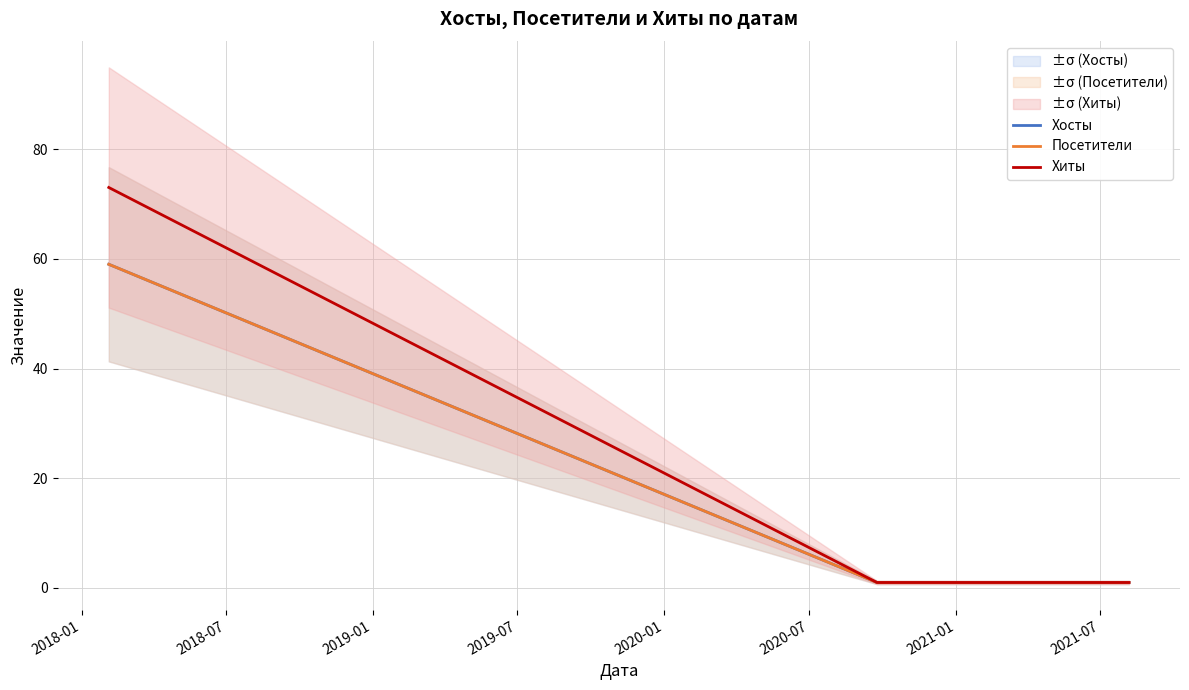

What are all the series names shown in the legend?

Хосты, Посетители, Хиты